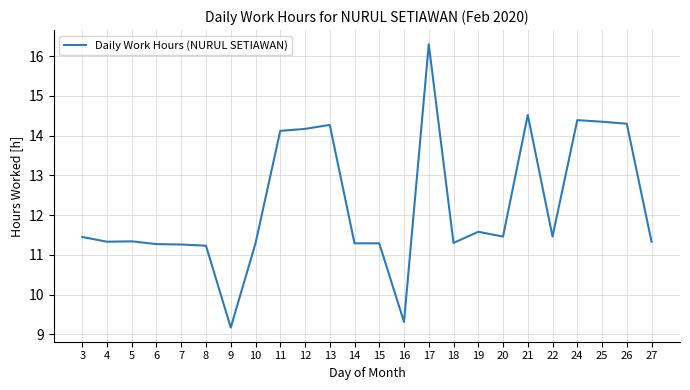

What is the sum of the values at 27 and 6?

22.6